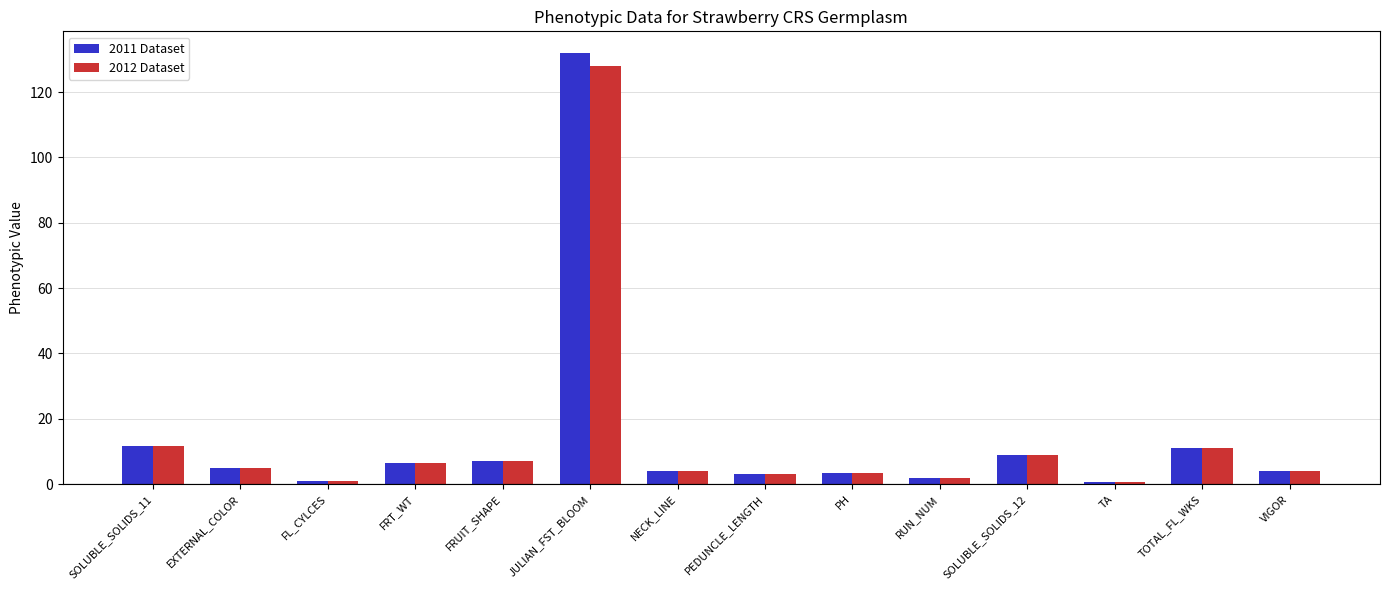

At which category does the chart reach its peak across all series?

JULIAN_FST_BLOOM